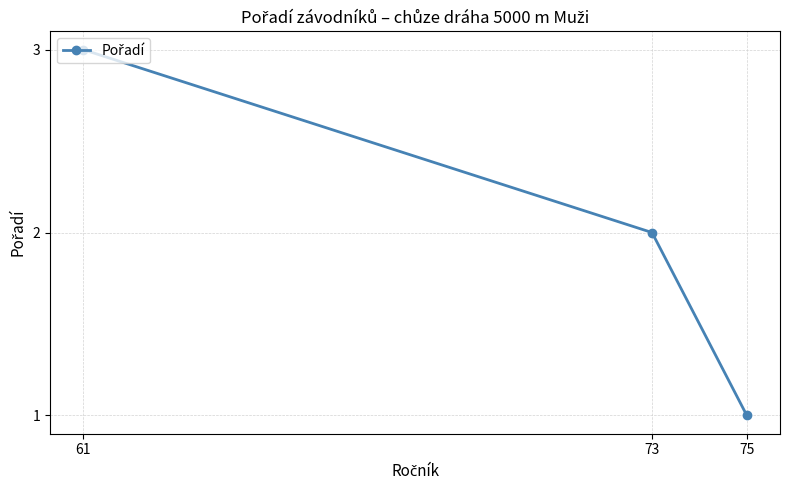

At which label does the data first exceed 2?

61